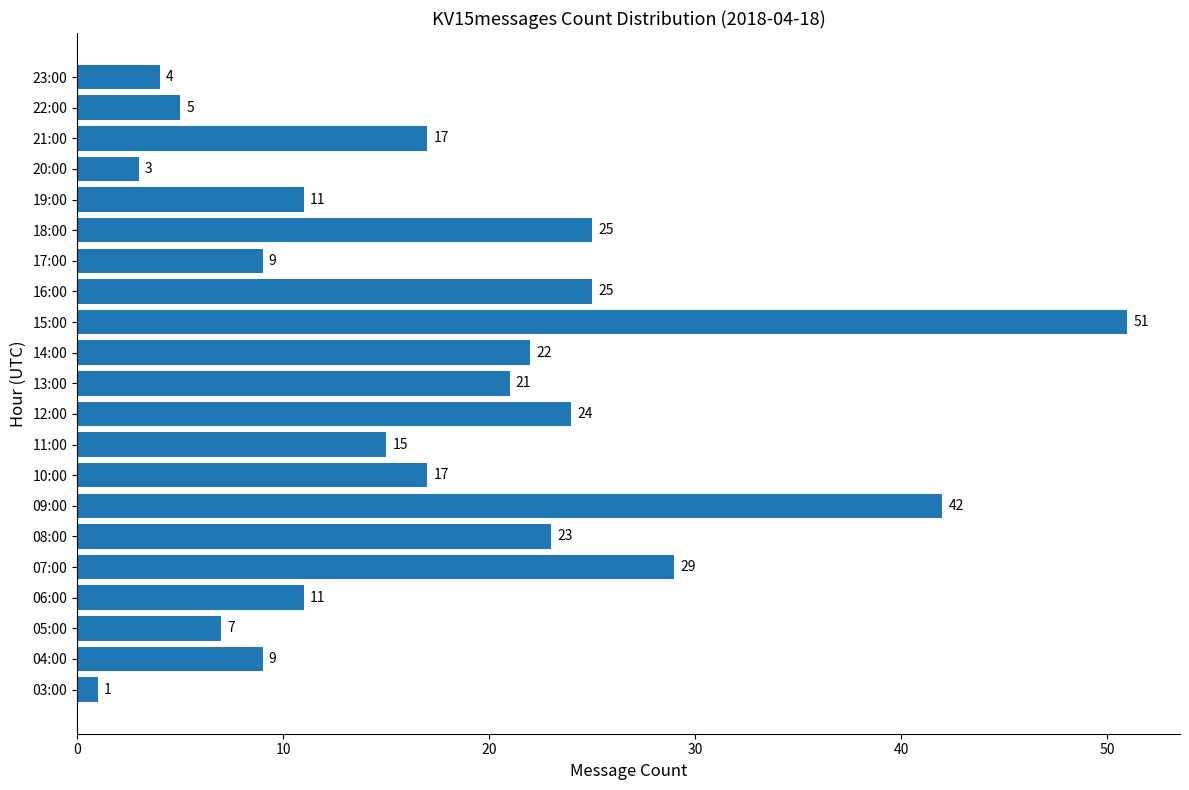

What is the average value?

18